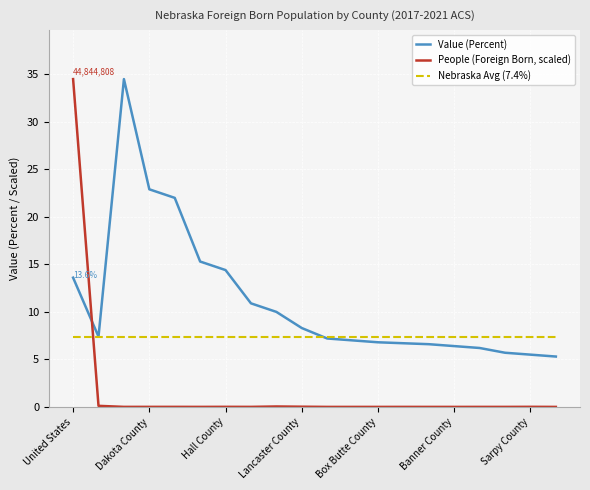

Rank the series by their average value, from lowest to highest.

People (Foreign Born, scaled), Nebraska Avg (7.4%), Value (Percent)